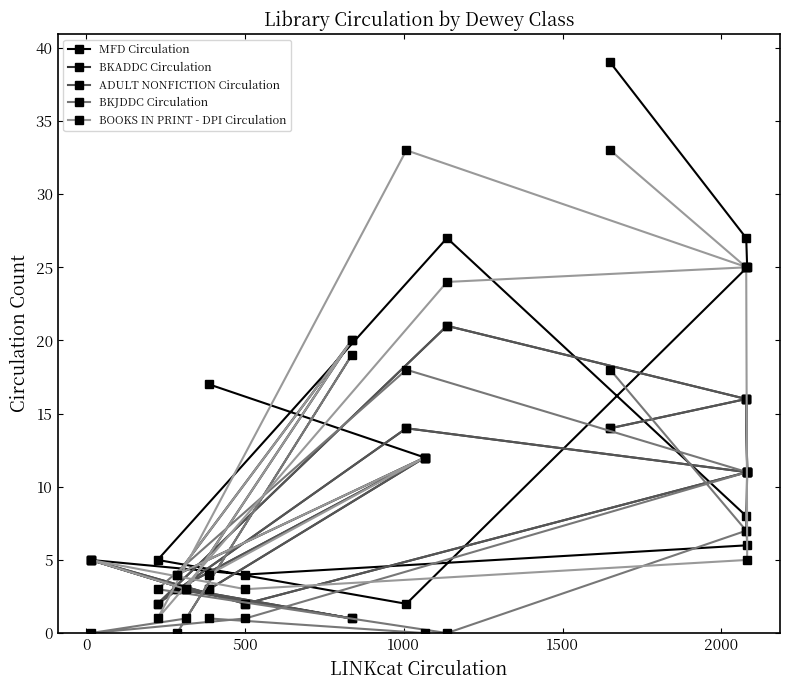

Which series has the largest range (max minus min)?

MFD Circulation